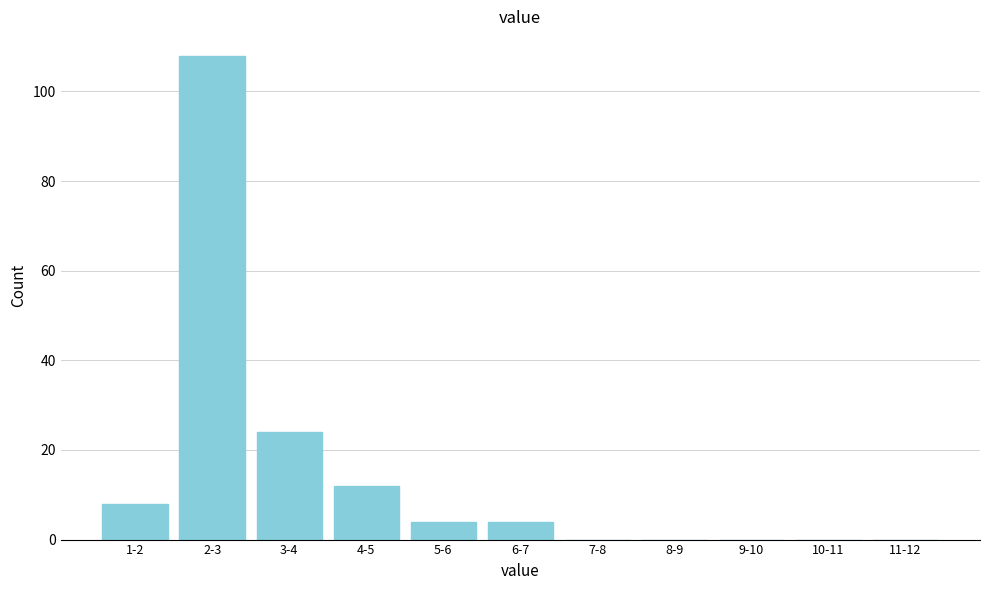

Reading left to right, list all the values displayed in this chart.

1-2=8	2-3=108	3-4=24	4-5=12	5-6=4	6-7=4	7-8=0	8-9=0	9-10=0	10-11=0	11-12=0